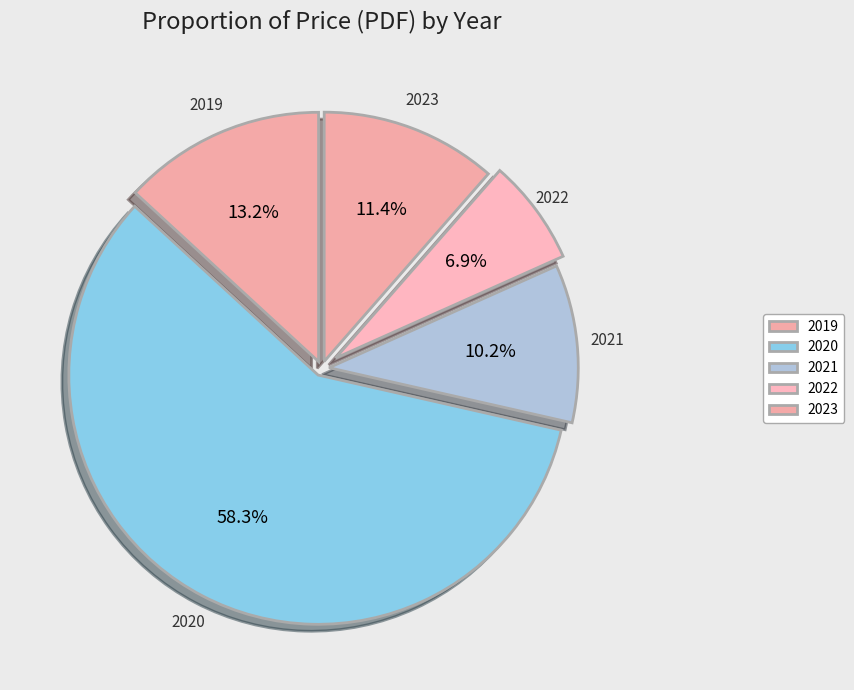

Count the number of slices in the pie.

5